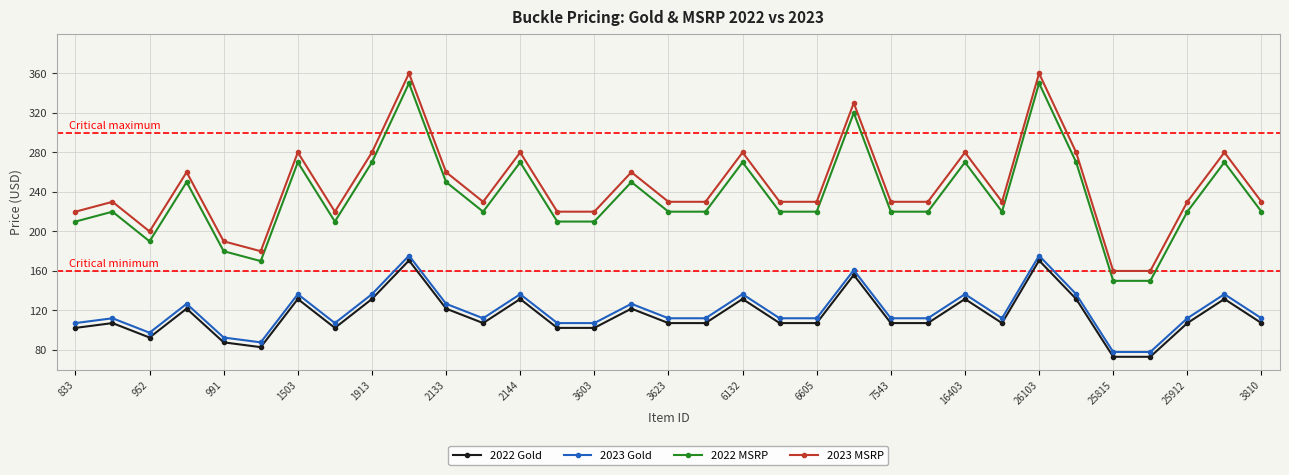

What is the difference between the second highest and minimum values in the 2023 MSRP series?

200.0